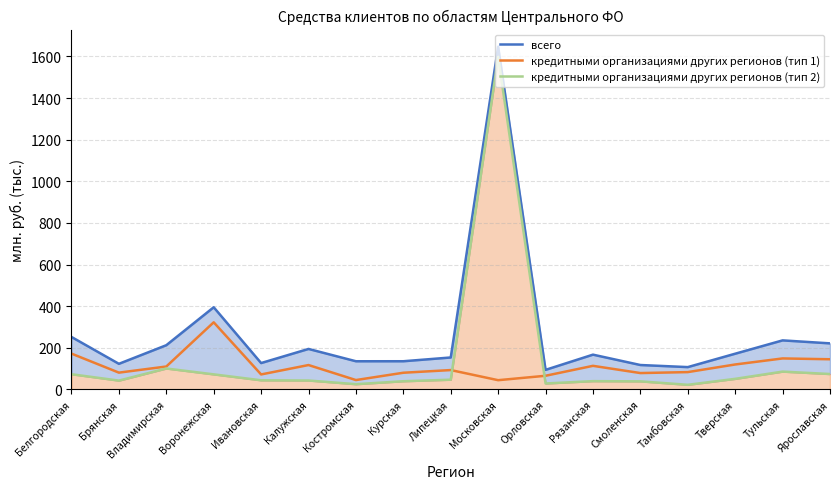

Which category has the lowest value in the кредитными организациями других регионов (тип 1) series?

Московская